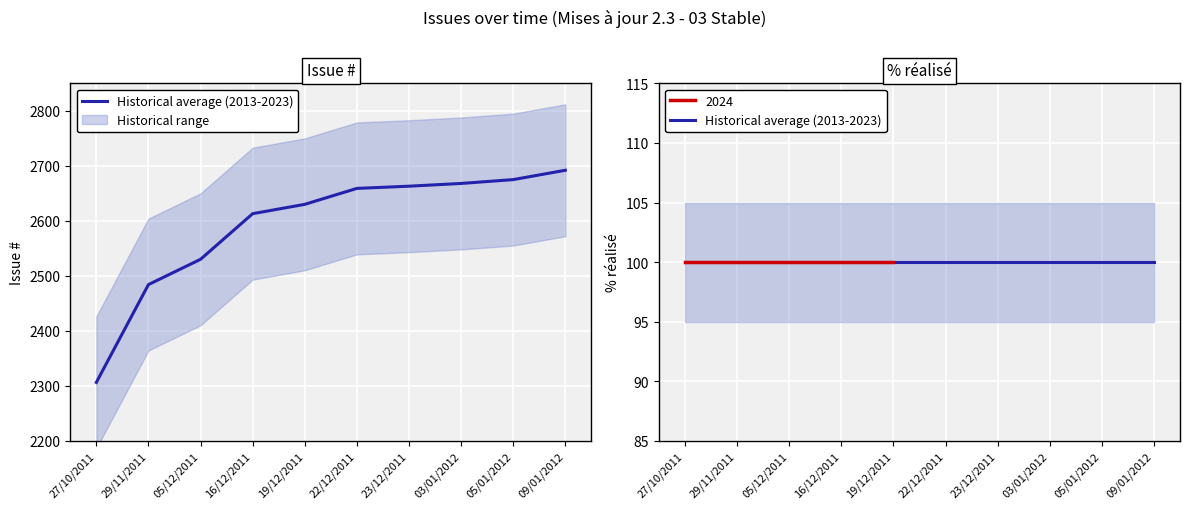

Is it true that the value at 03/01/2012 is 2668?

True